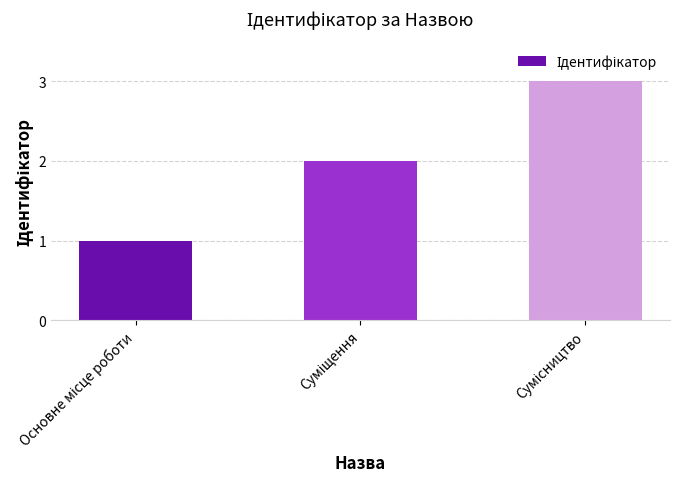

What is the greatest value displayed?

3